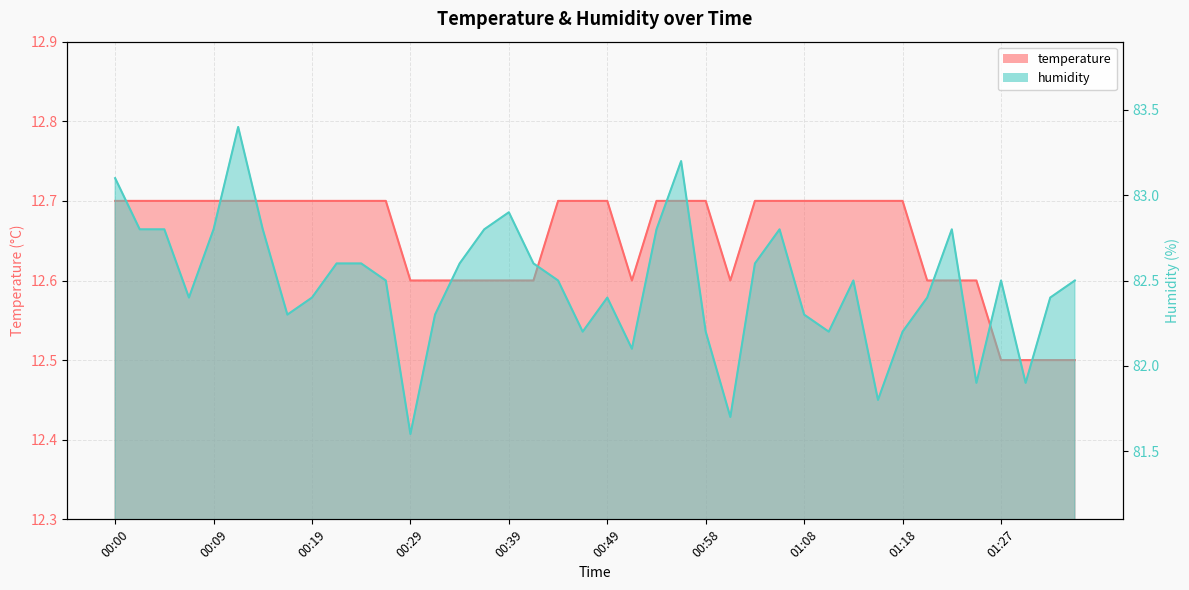

Is the value of temperature at 01:08 greater than the value of humidity at 01:18?

No